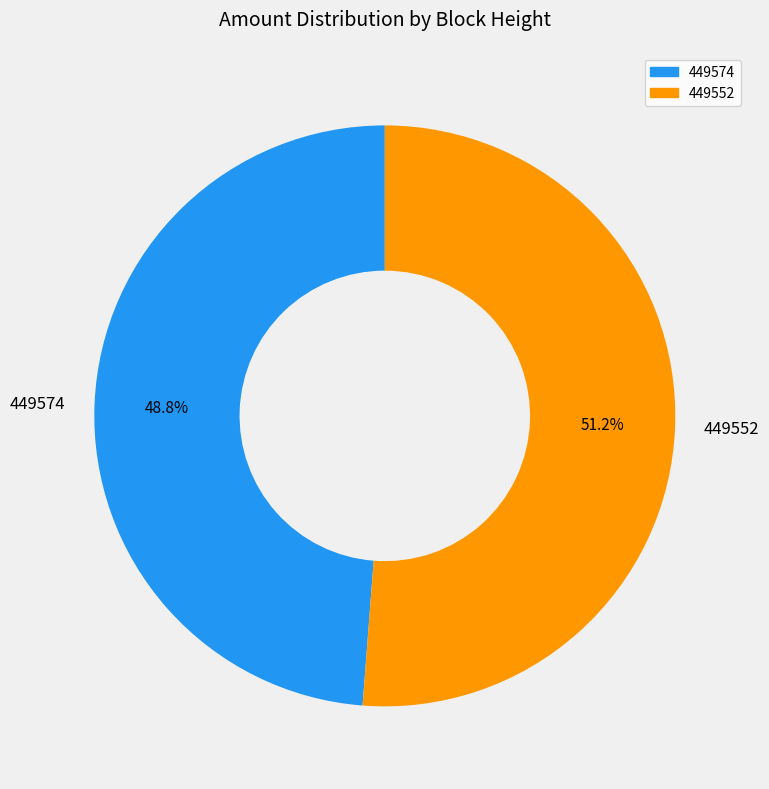

Does any single category account for the majority?

Yes